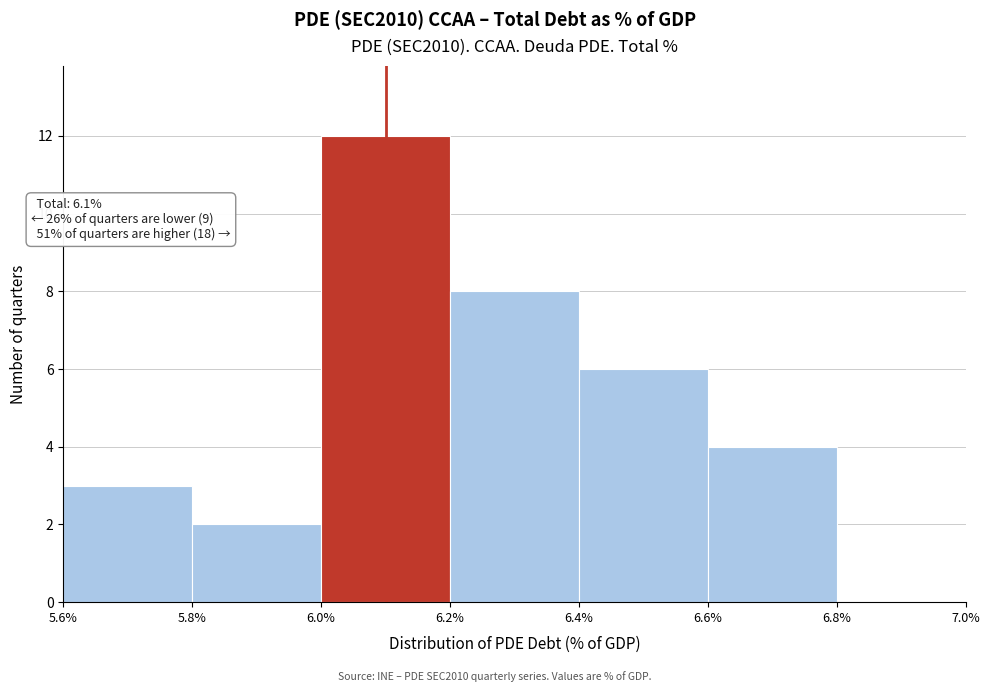

Which range on the x-axis has the tallest bar?

6.0% to 6.2%